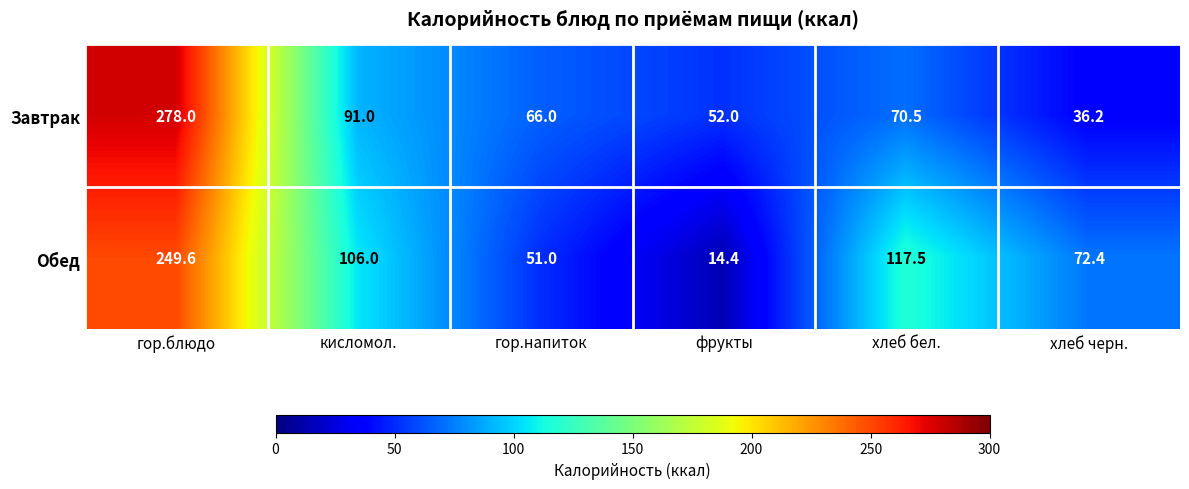

At which category is the sum across all series the highest?

гор.блюдо